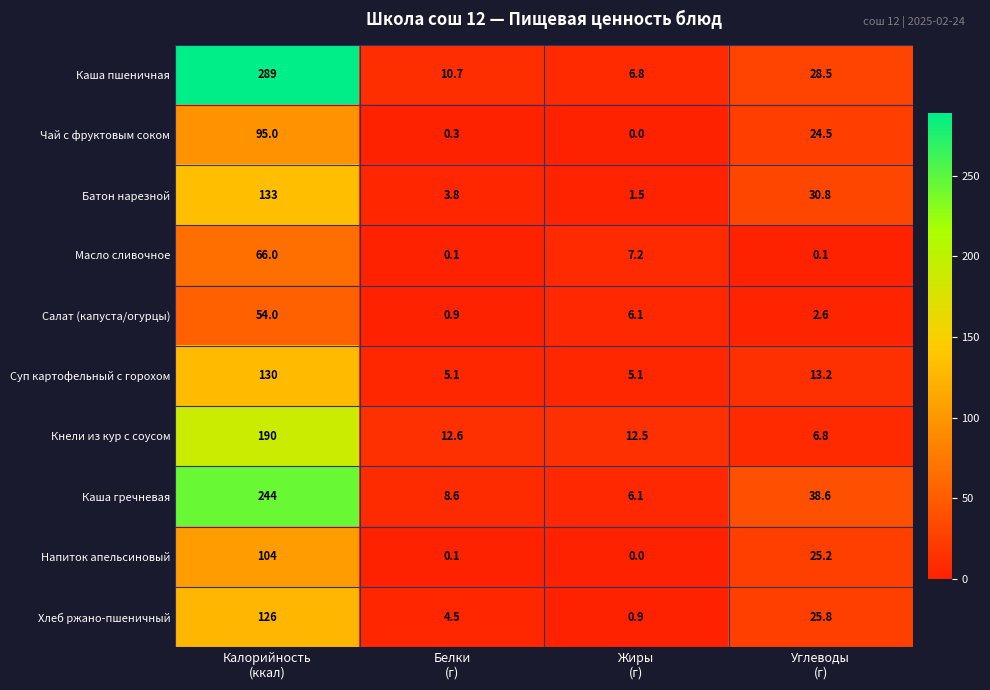

Which series has the widest spread of values?

Каша пшеничная